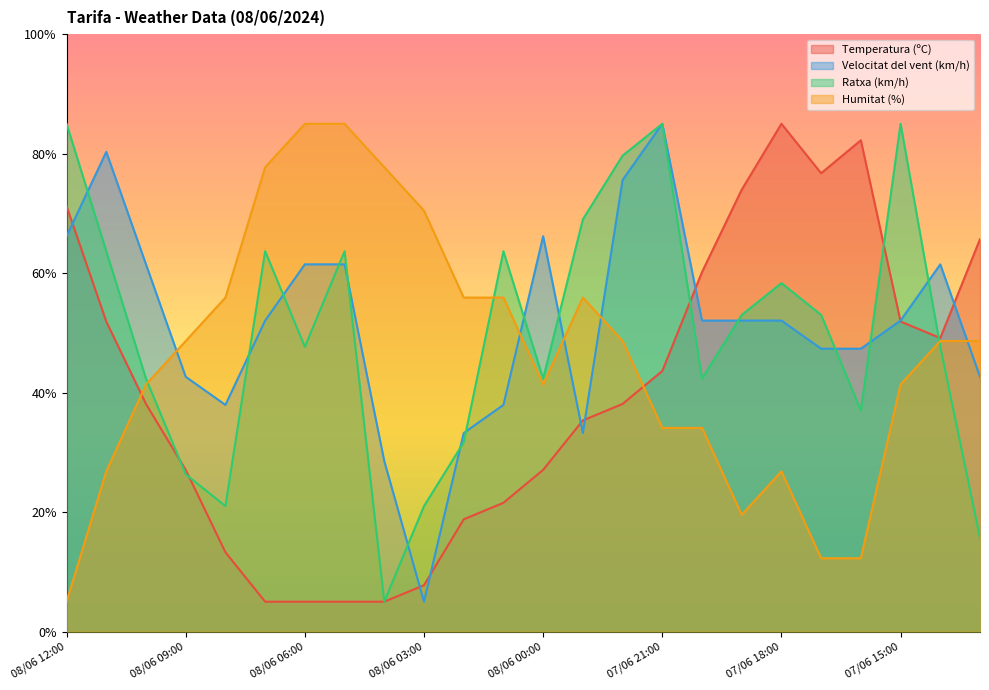

How many lines are shown in the chart?

4